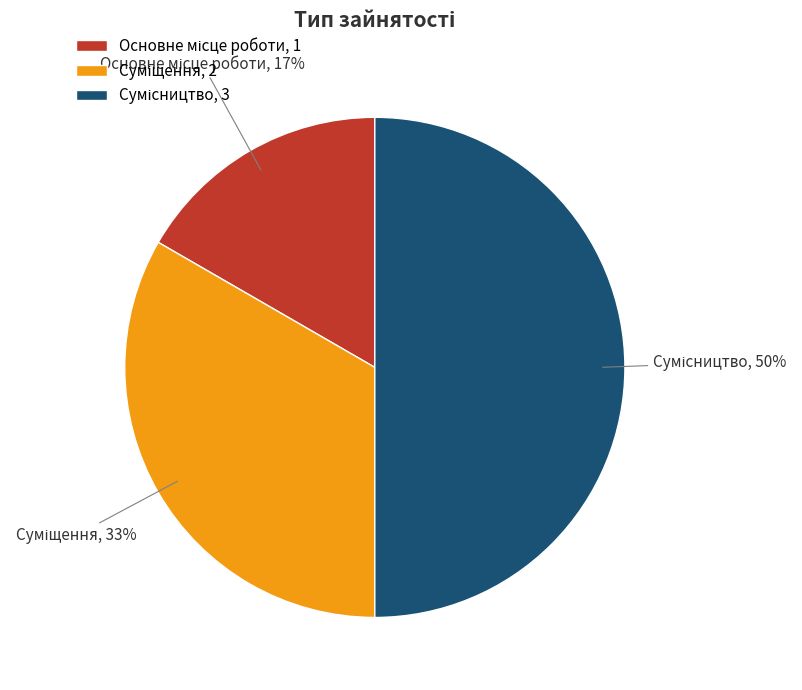

The Суміщення slice represents 33% of the pie. True or false?

True